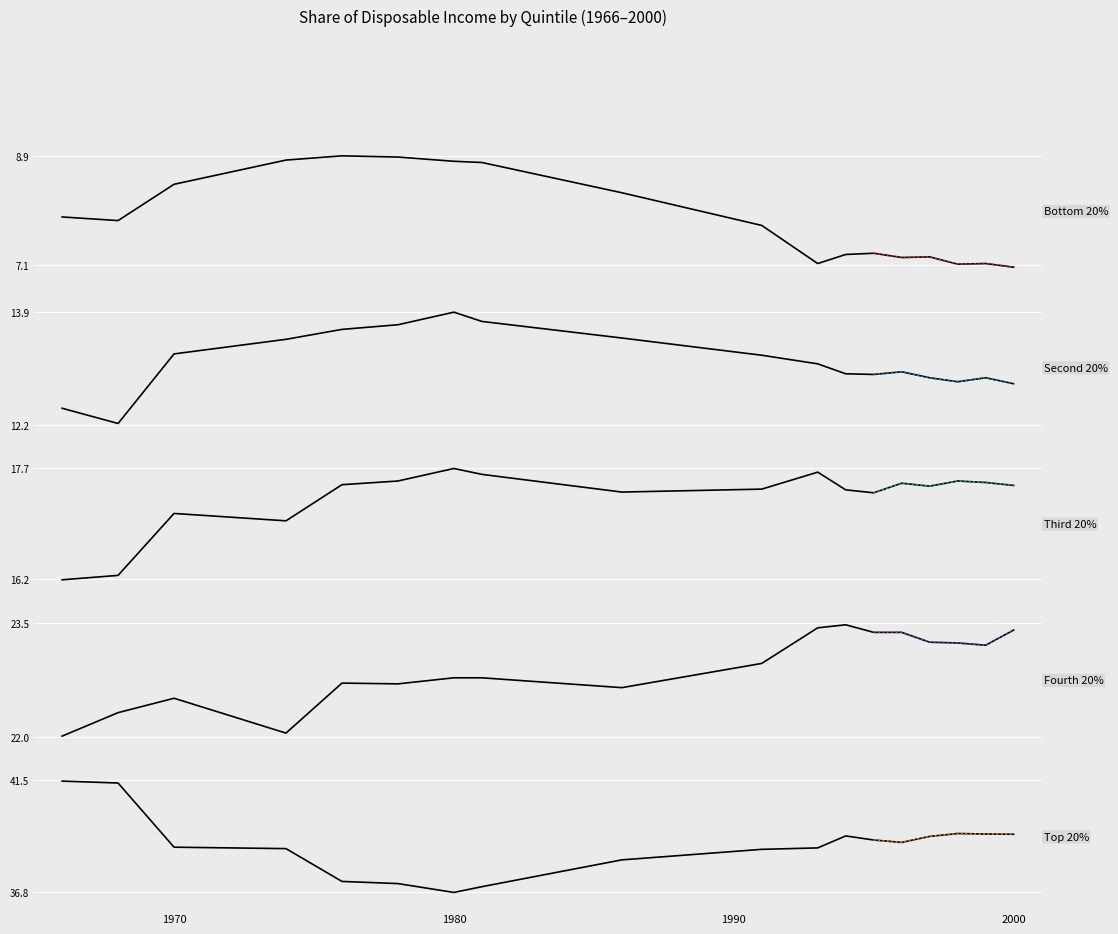

What is the approximate value of Top 20% at 1970?

38.7